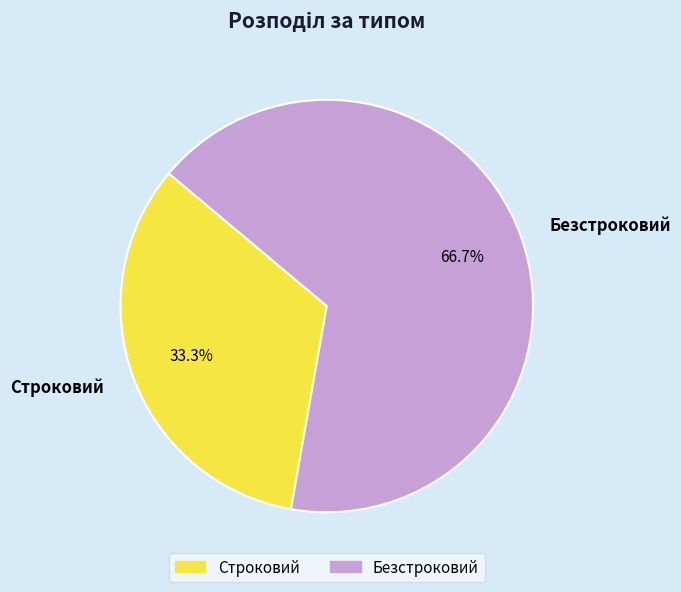

To the nearest percent, what is the average slice percentage?

50%